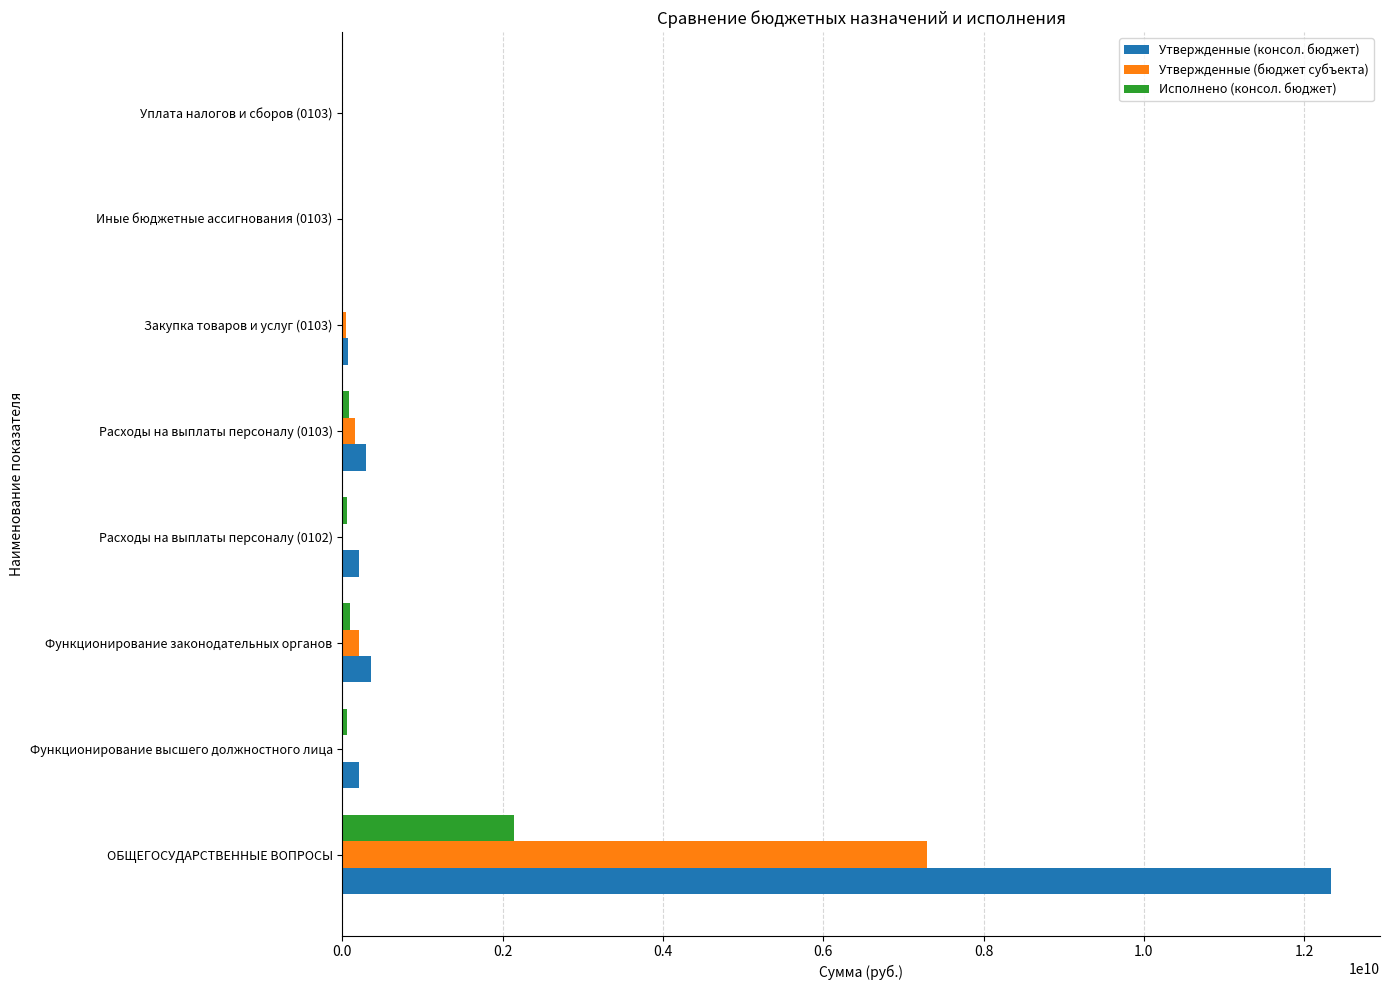

What is the sum of all Утвержденные (консол. бюджет) values?

13456061765.6